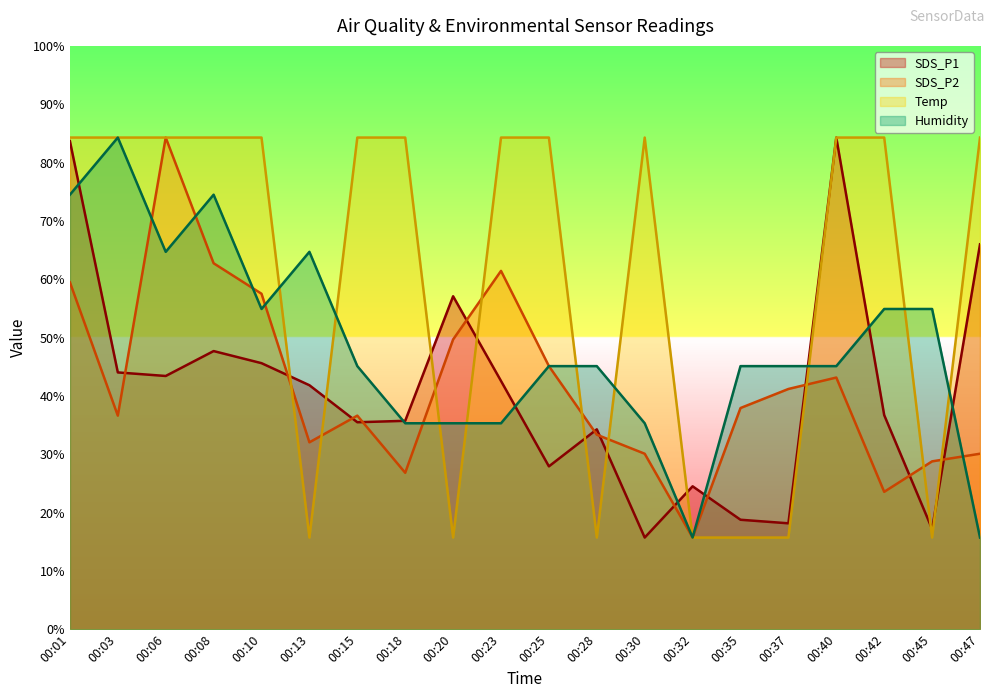

Where does the SDS_P2 series first go above 37?

00:01